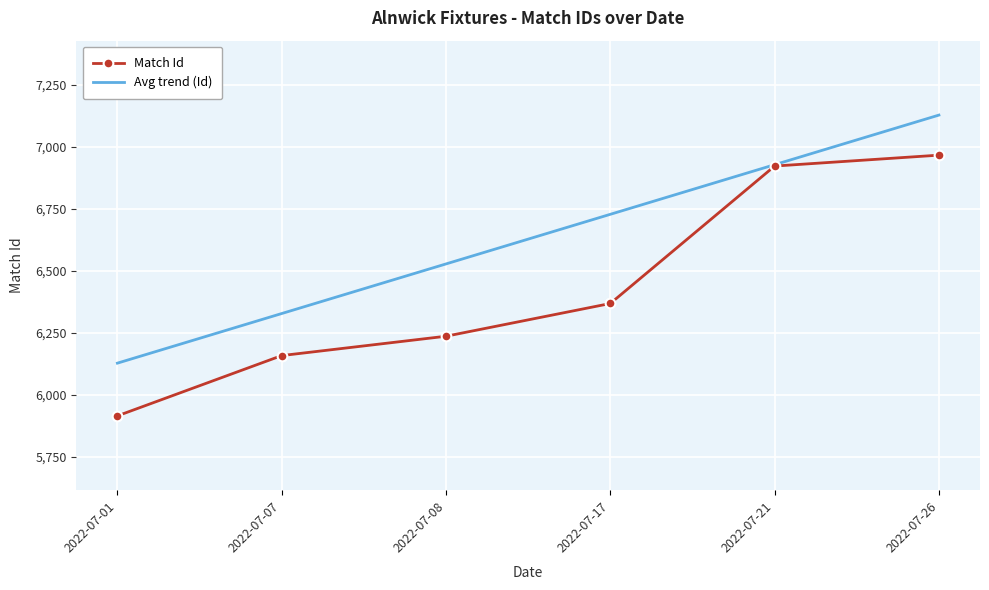

Which series has the largest total across all categories?

Avg trend (Id)